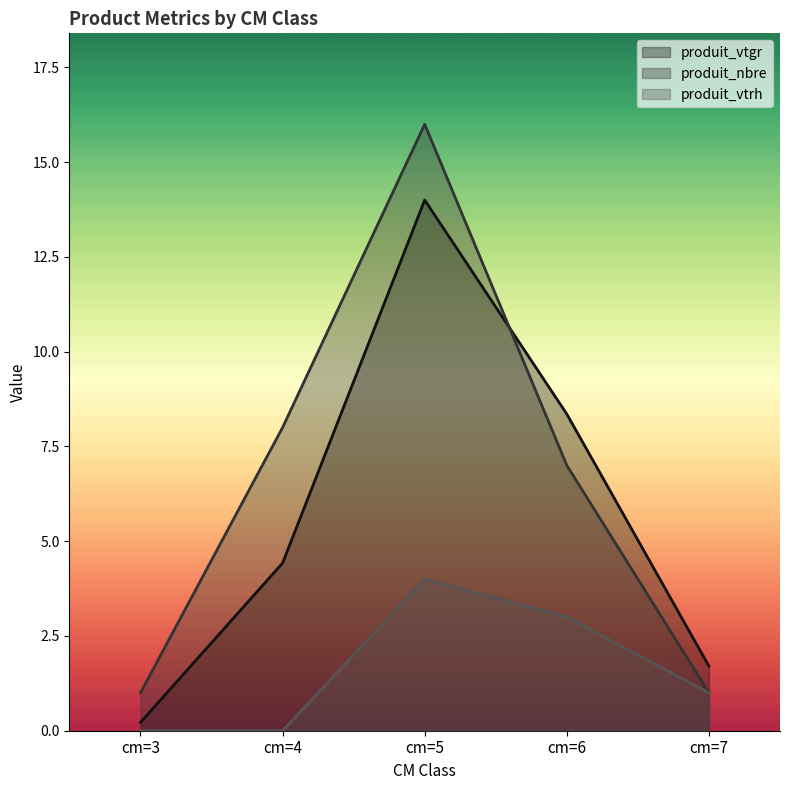

Where is the first local maximum for produit_vtrh?

cm=5